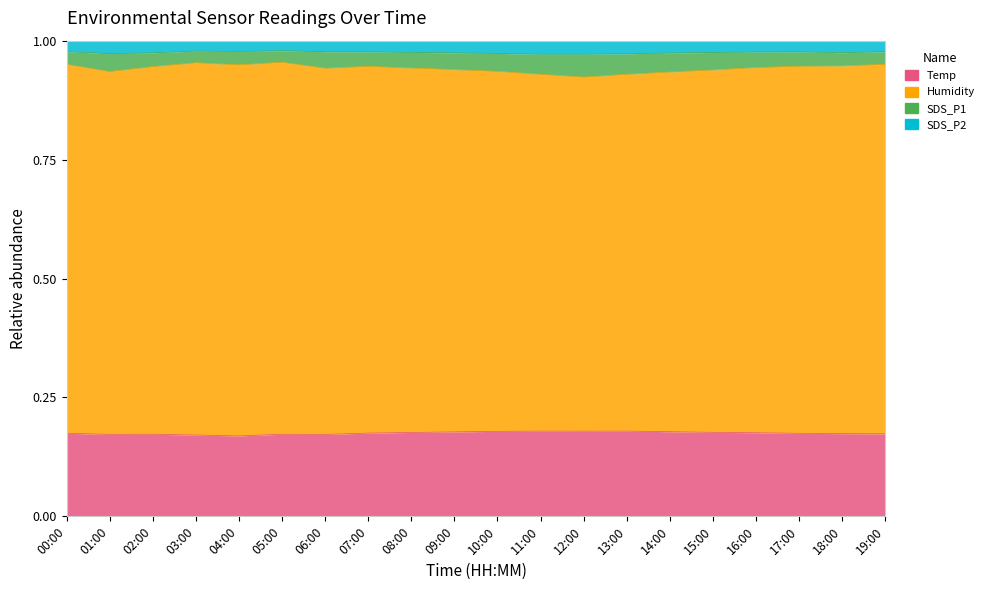

Count the number of categories in the chart.

20